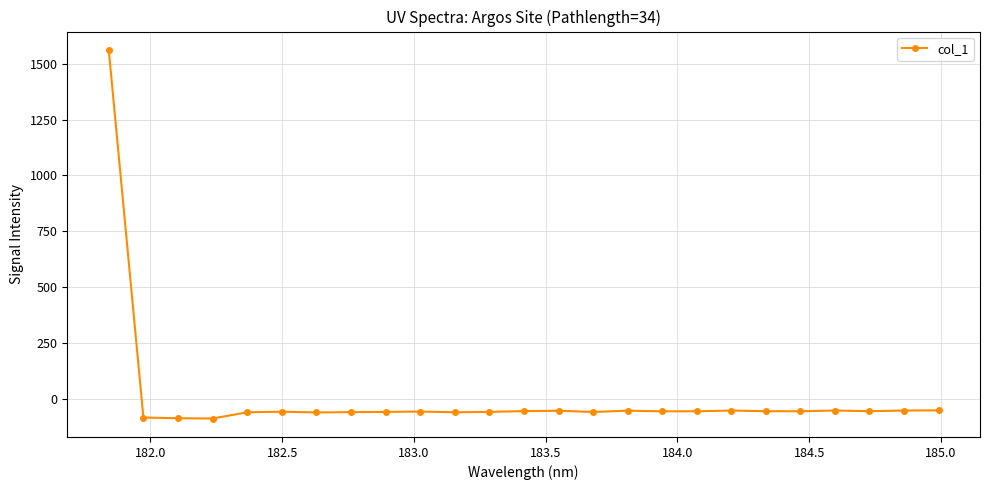

How many categories are shown in the chart?

25